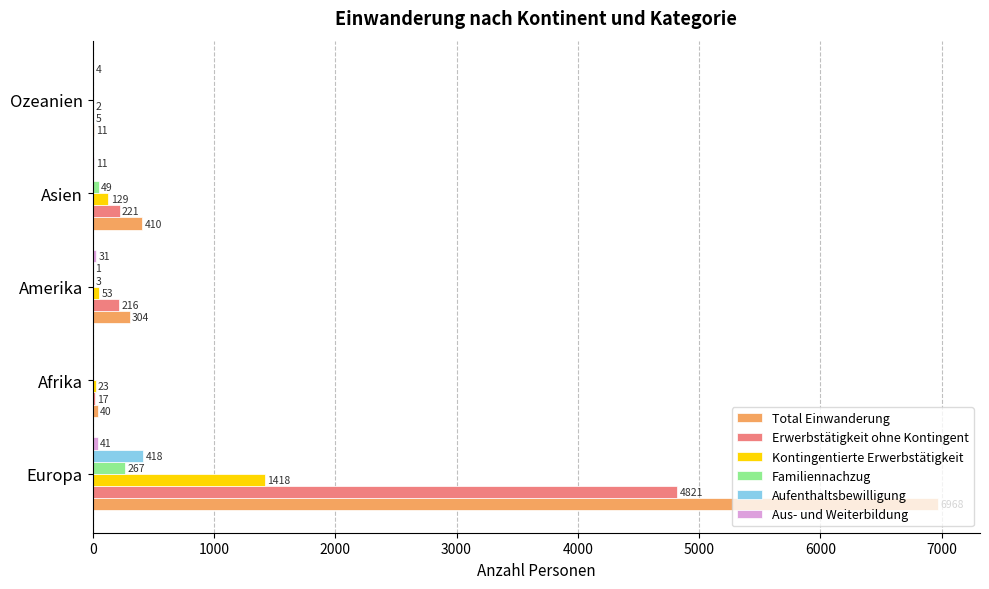

What is the highest value of the Total Einwanderung series?

6968